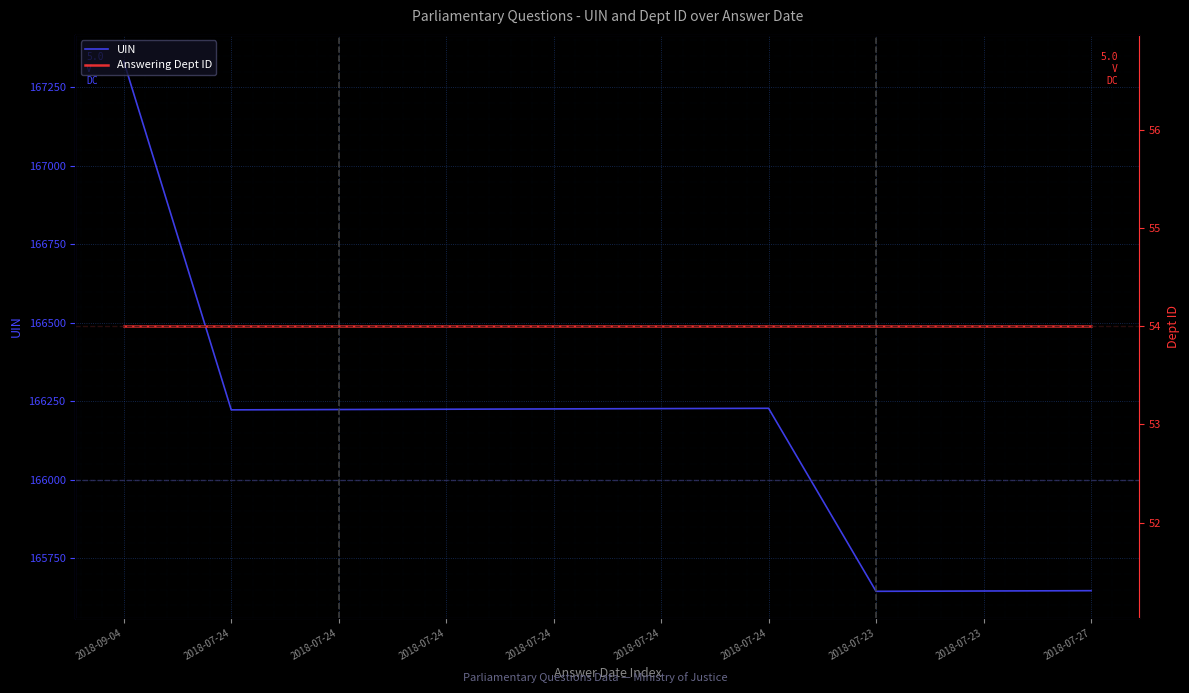

How many lines are shown in the chart?

2